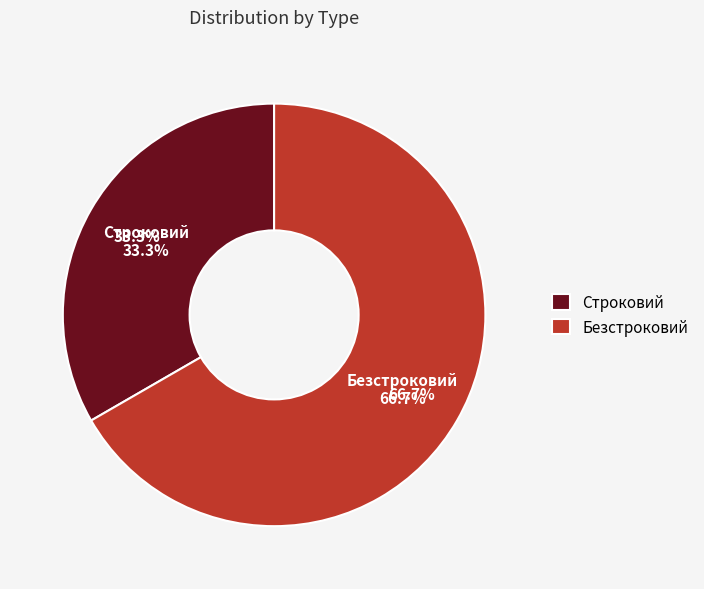

To the nearest percent, what is the difference between the largest and smallest slice percentages?

33%